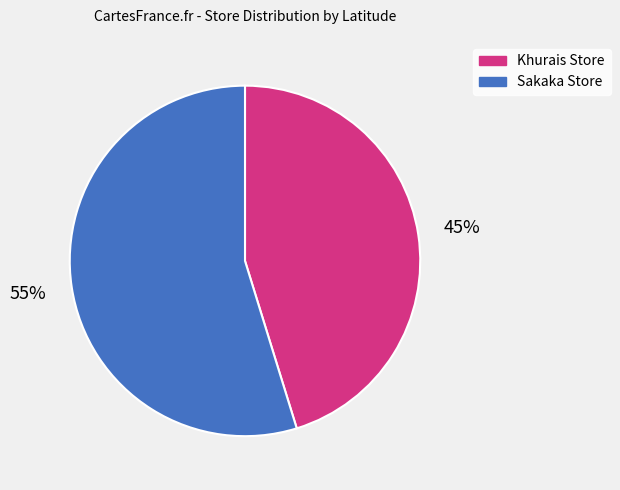

What is the ratio of the value at Sakaka Store to the value at Khurais Store?

1.2